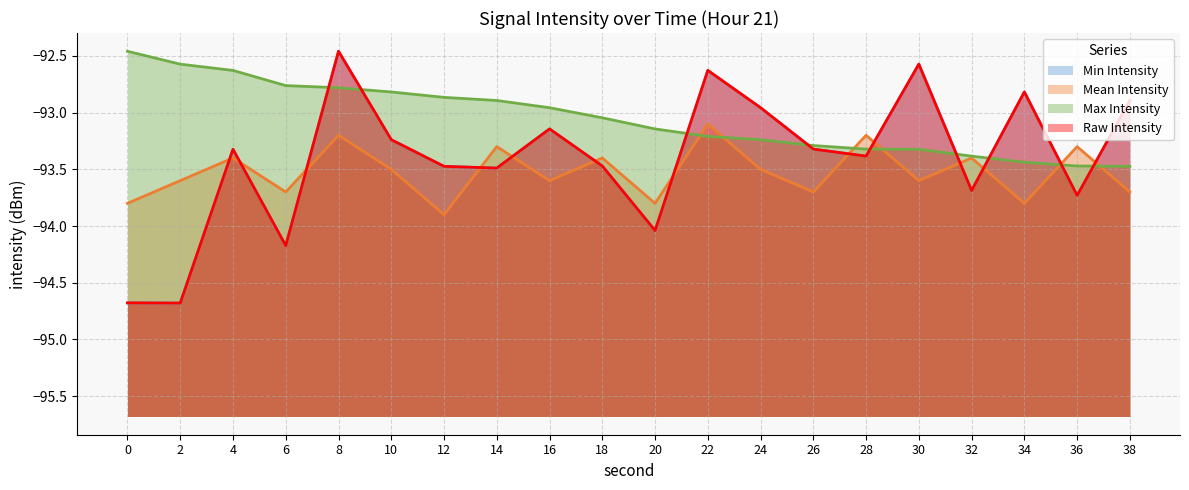

What is the difference between the second highest and second lowest values in the intensity_min series?

2.1